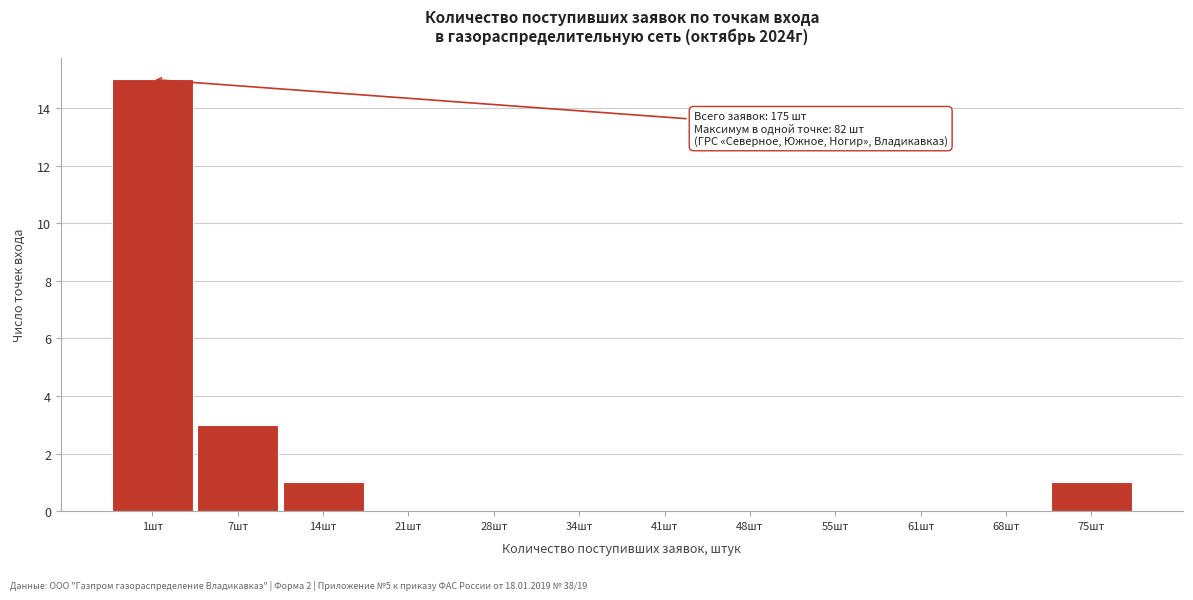

Reading left to right, transcribe all the data shown in this chart.

1шт=15	7шт=3	14шт=1	21шт=0	28шт=0	34шт=0	41шт=0	48шт=0	55шт=0	61шт=0	68шт=0	75шт=1